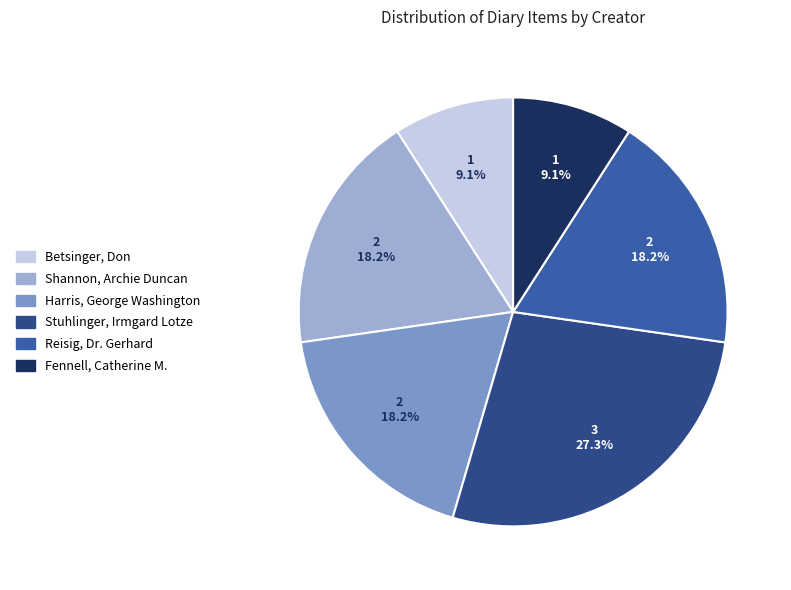

How many slices are in this pie chart?

6